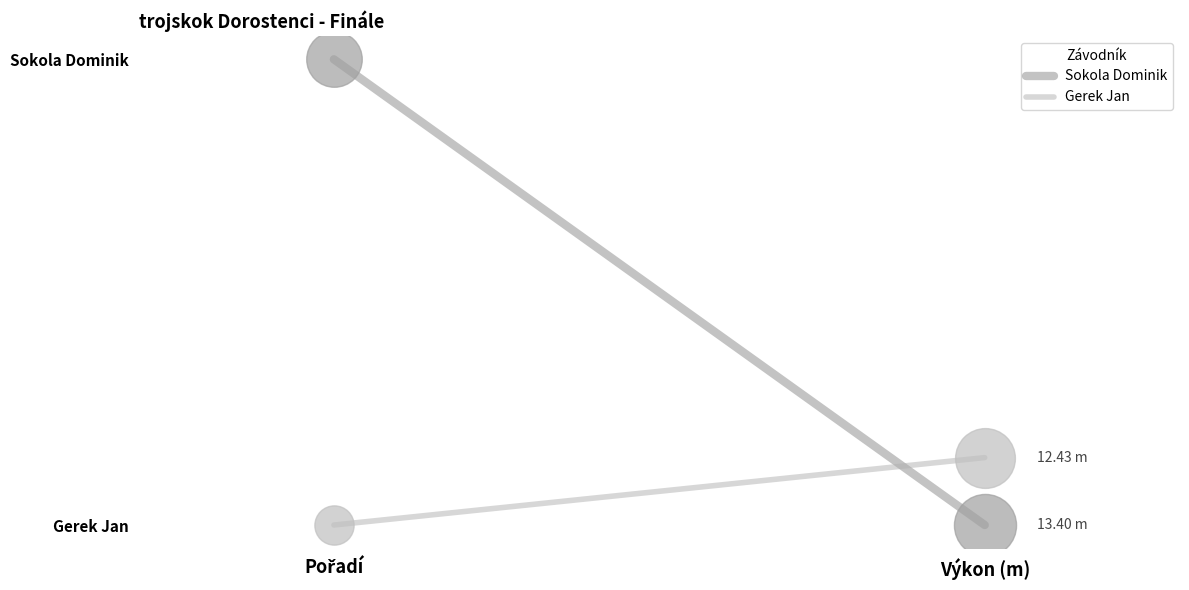

What are all the series names shown in the legend?

Sokola Dominik, Gerek Jan